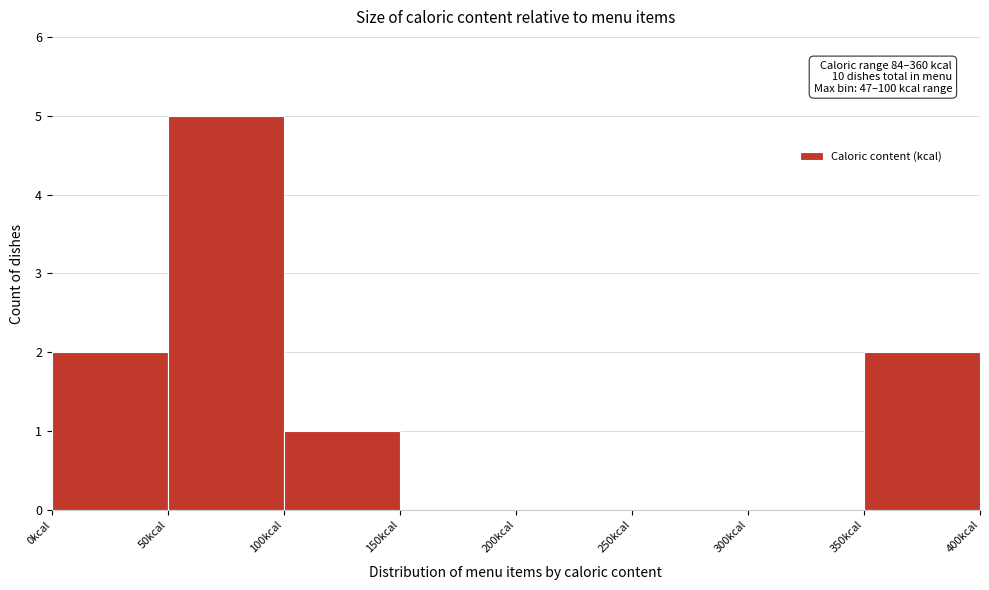

Which range on the x-axis has the tallest bar?

50 to 100